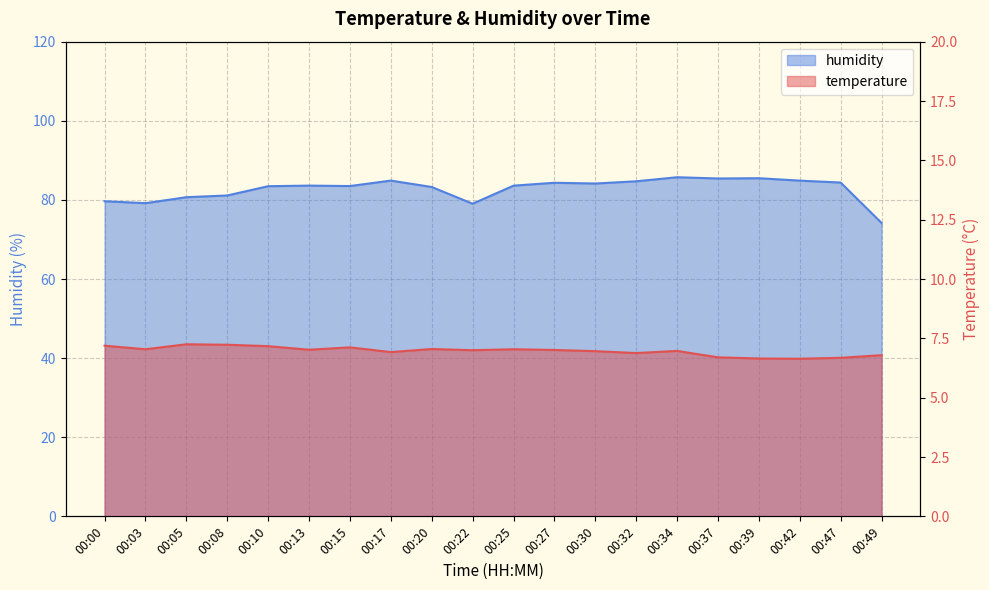

Between 00:27 and 00:32, which series saw the biggest shift?

humidity